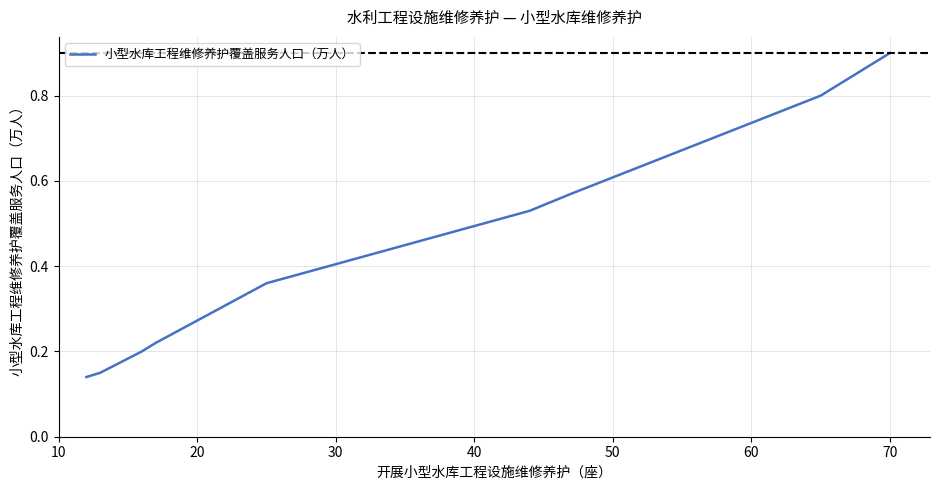

Count the values in the range 0 to 1.

9